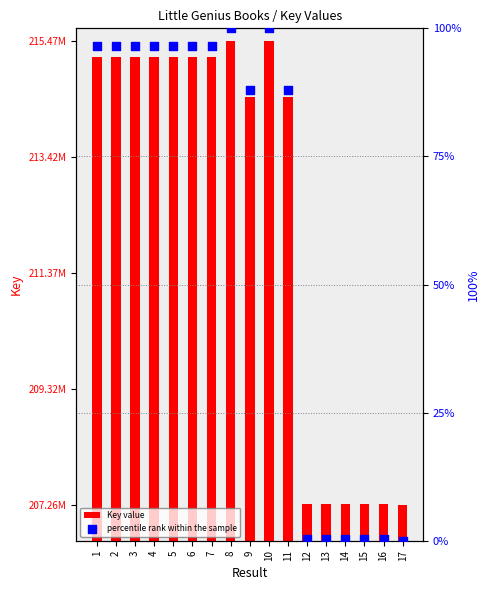

Which series reaches the minimum Y coordinate?

percentile rank within the sample